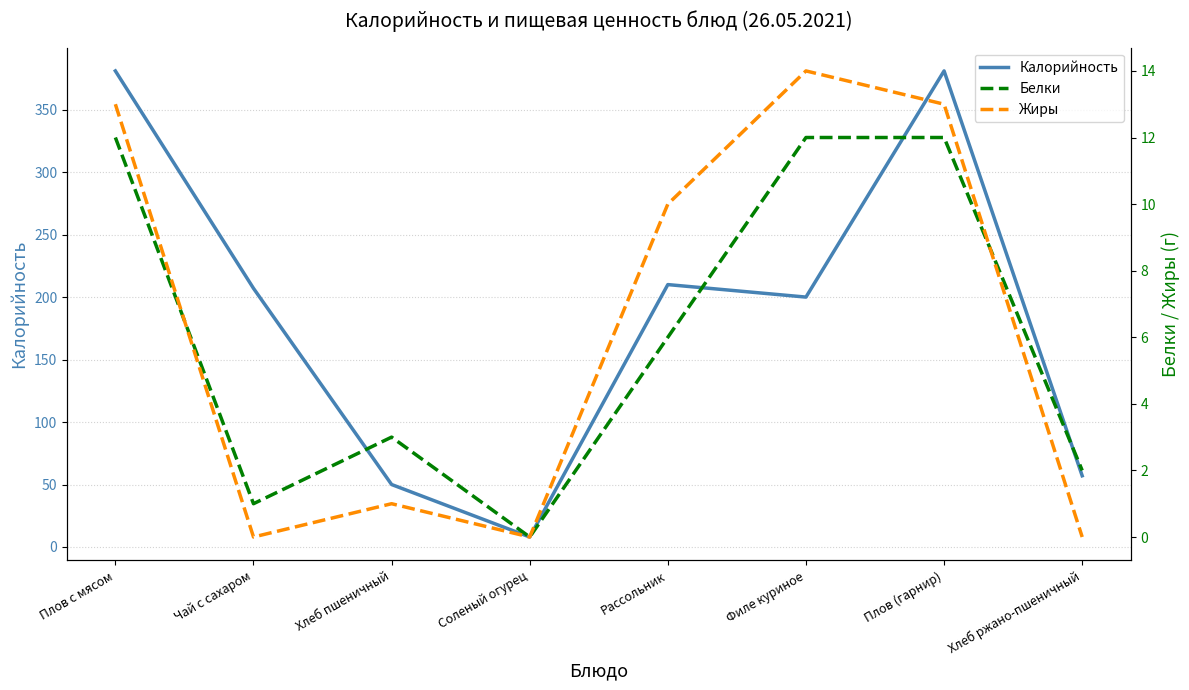

At which label is Жиры closest to 7?

Рассольник